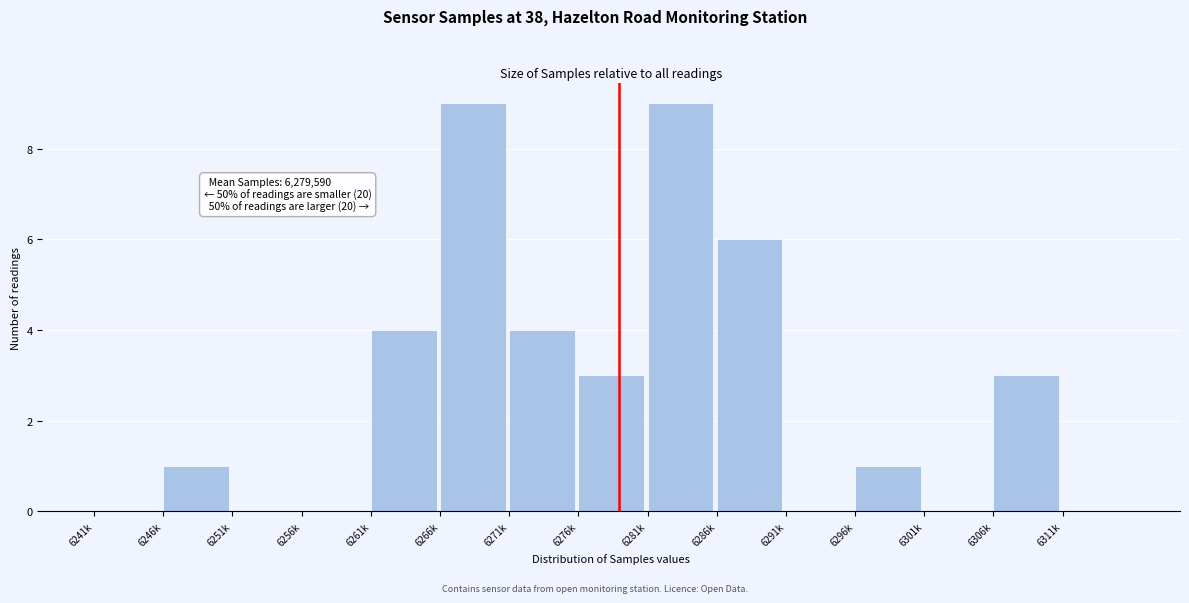

Reading left to right, transcribe all the data shown in this chart.

6241k=0	6246k=1	6251k=0	6256k=0	6261k=4	6266k=9	6271k=4	6276k=3	6281k=9	6286k=6	6291k=0	6296k=1	6301k=0	6306k=3	6311k=0